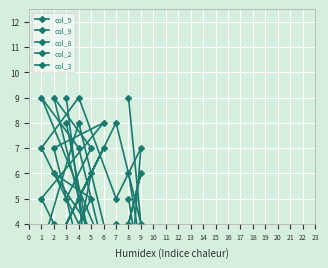

At how many categories does at least one series exceed 4?

9